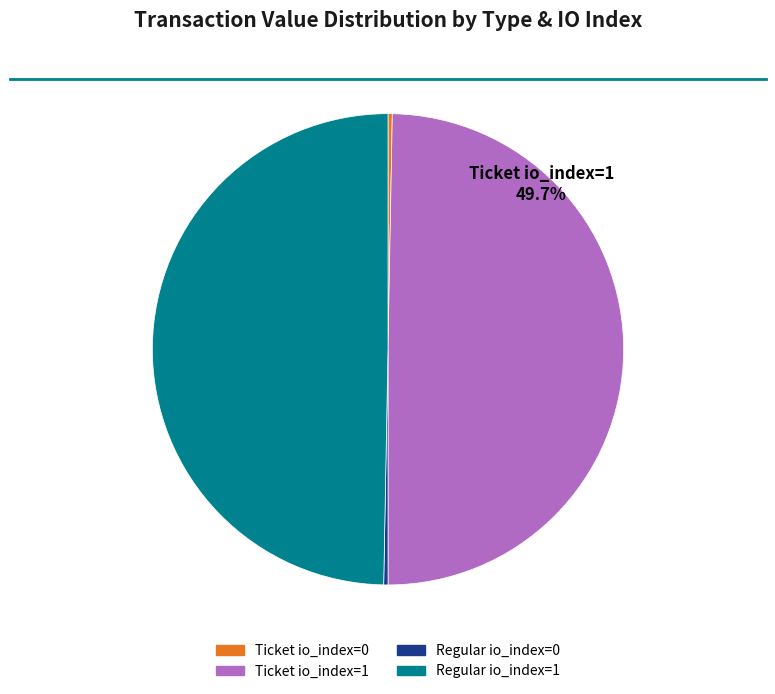

Do Regular io_index=0 and Ticket io_index=0 together represent more than half of the pie?

No